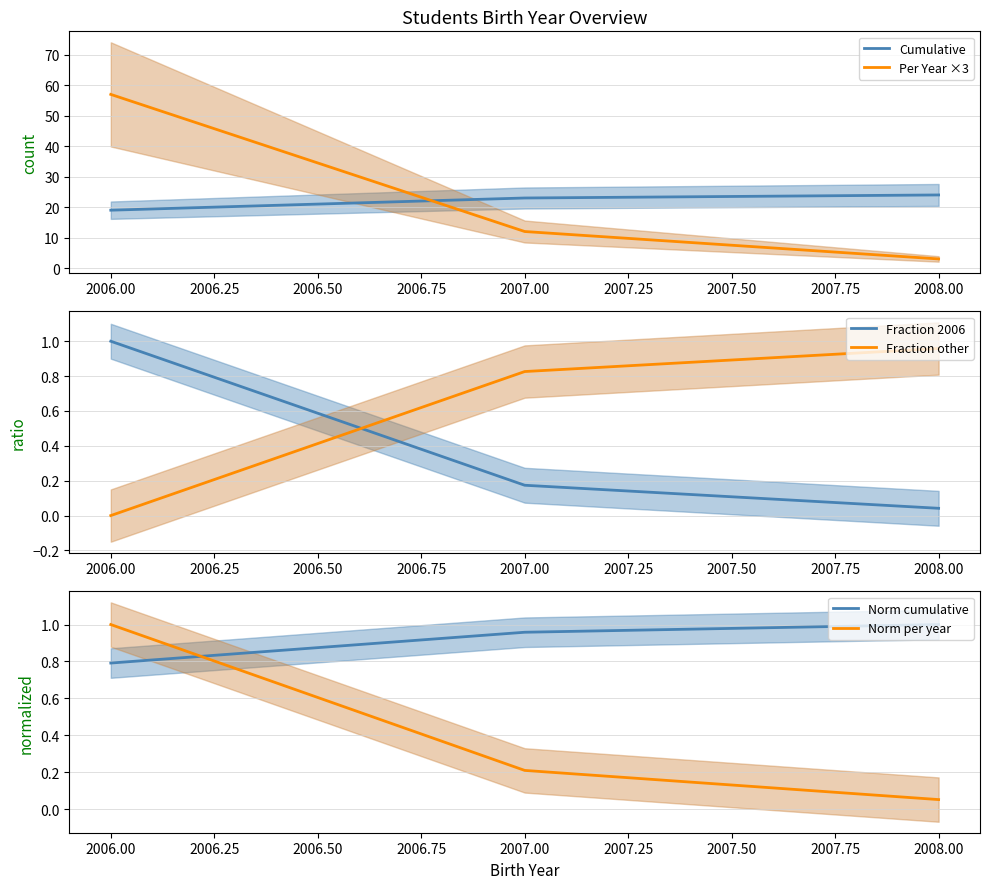

True or false: Cumulative has a value of 24 at 2008.00.

True